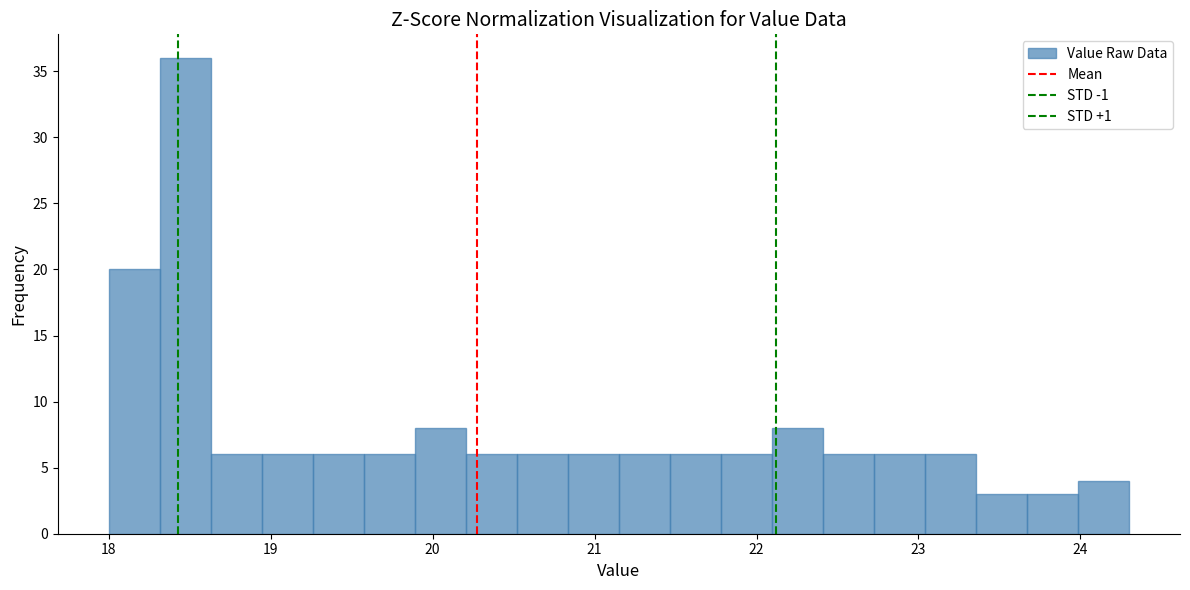

Around what value on the x-axis is the tallest bar? Give the approximate position of its centre, as read against the axis.

18.5